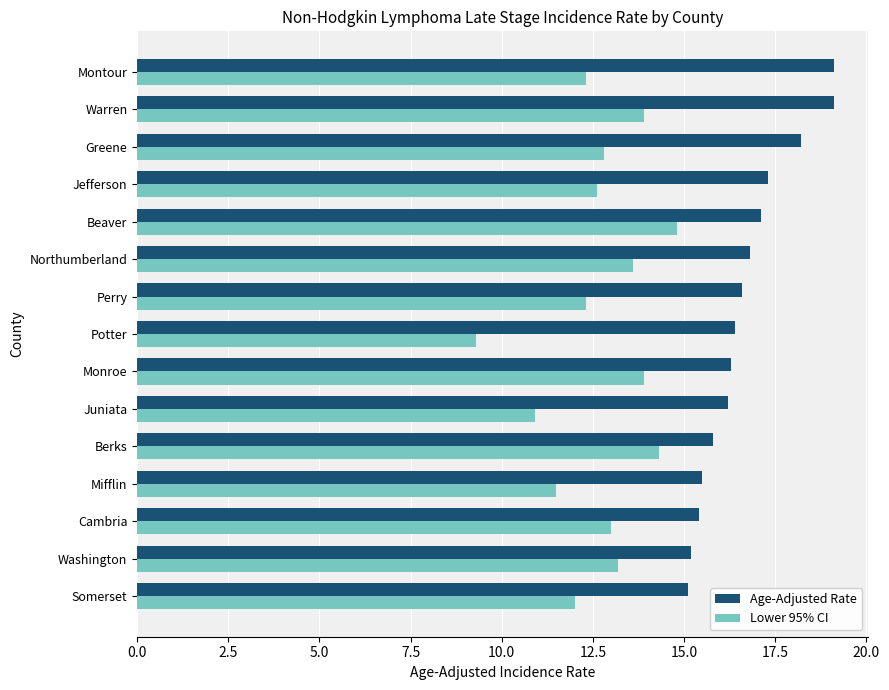

What is the difference between the Age-Adjusted Rate values at Northumberland and Washington?

1.6